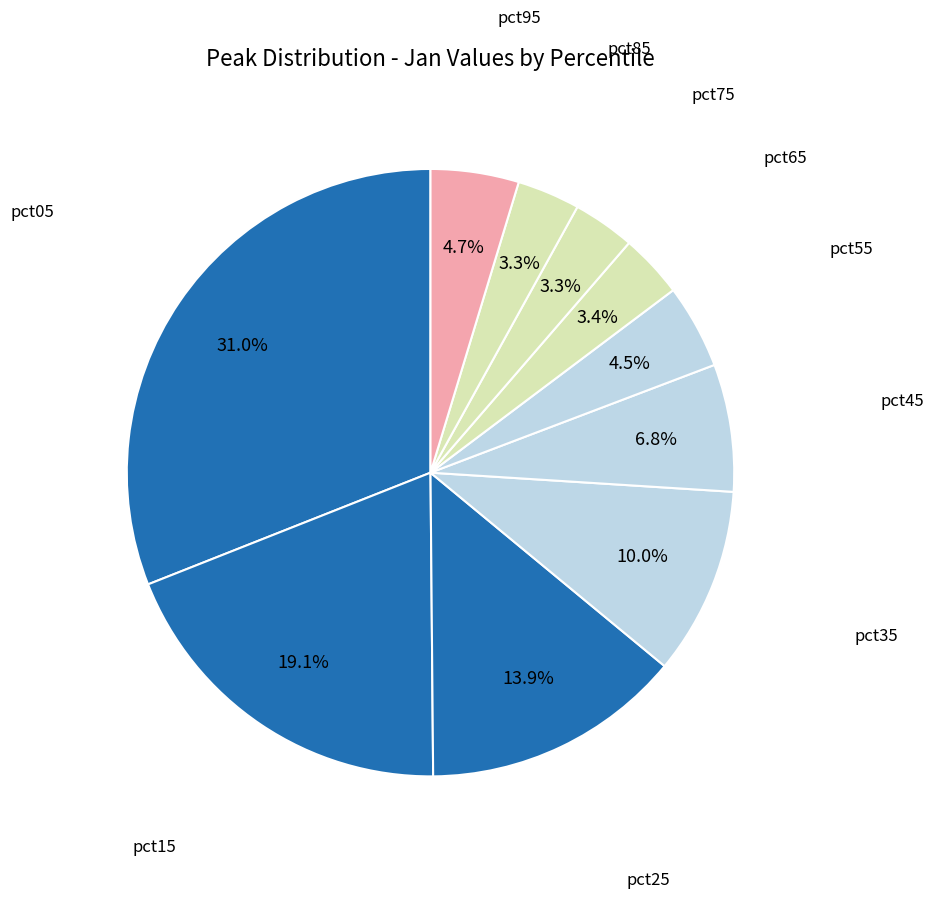

What is the largest slice in the pie chart?

pct05